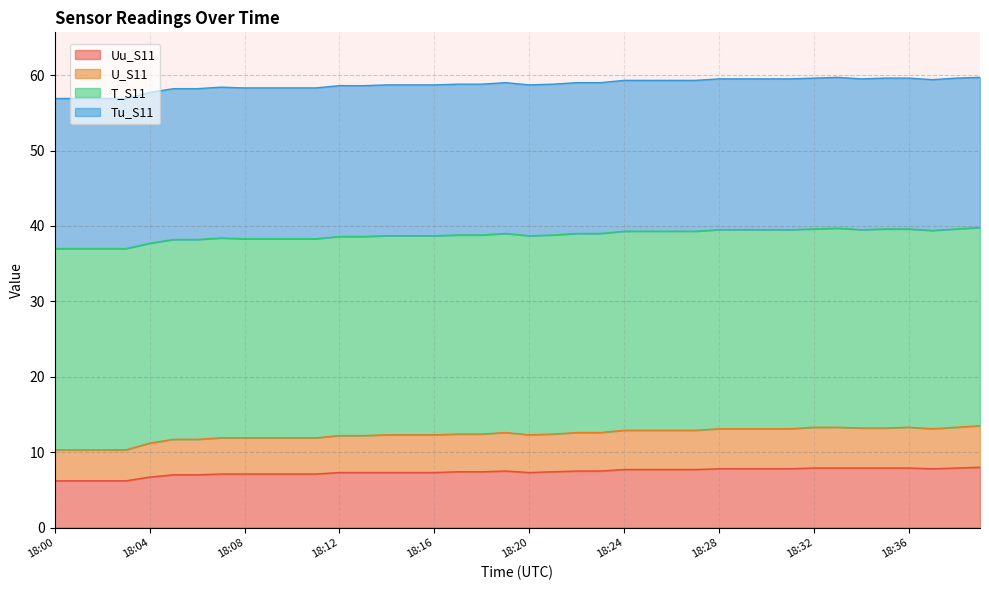

What is the sum of the Uu_S11 values at 18:28 and 18:01?

14.0